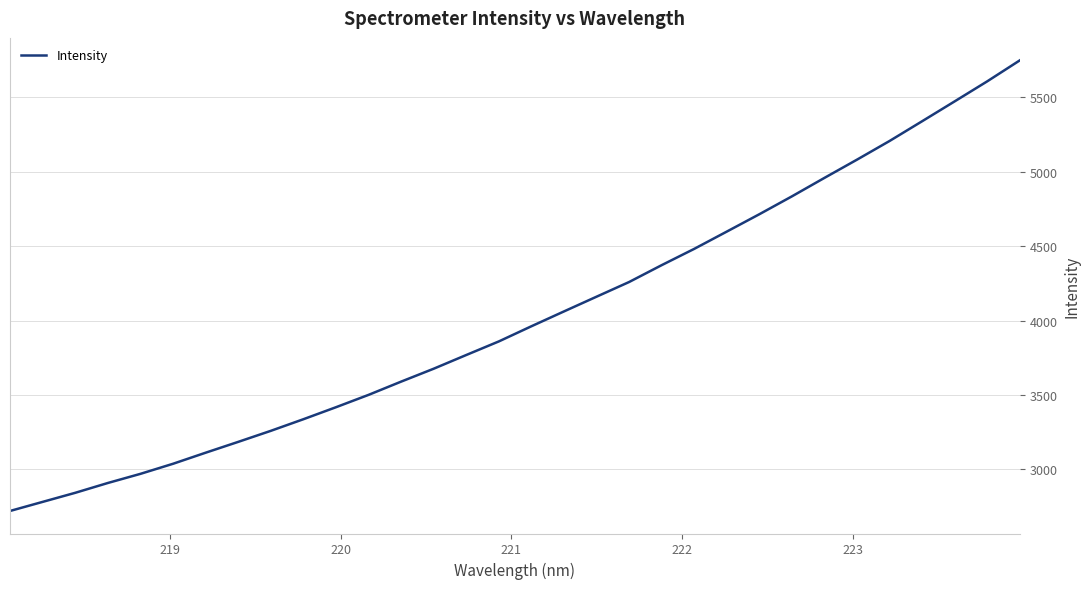

What is the maximum value shown in the chart?

5748.8